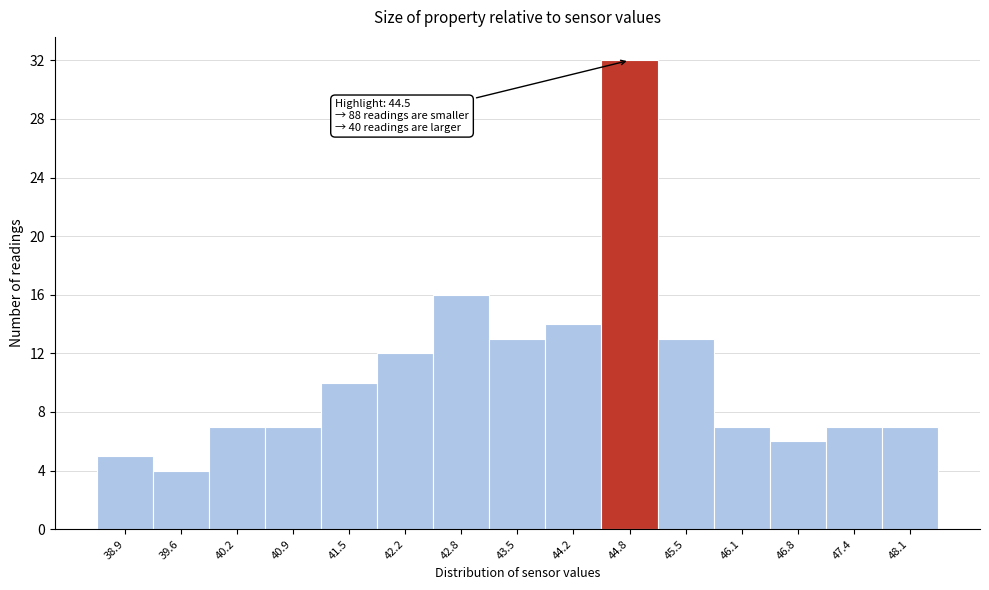

Over which range of the x-axis is the bar tallest?

44.5 to 45.1